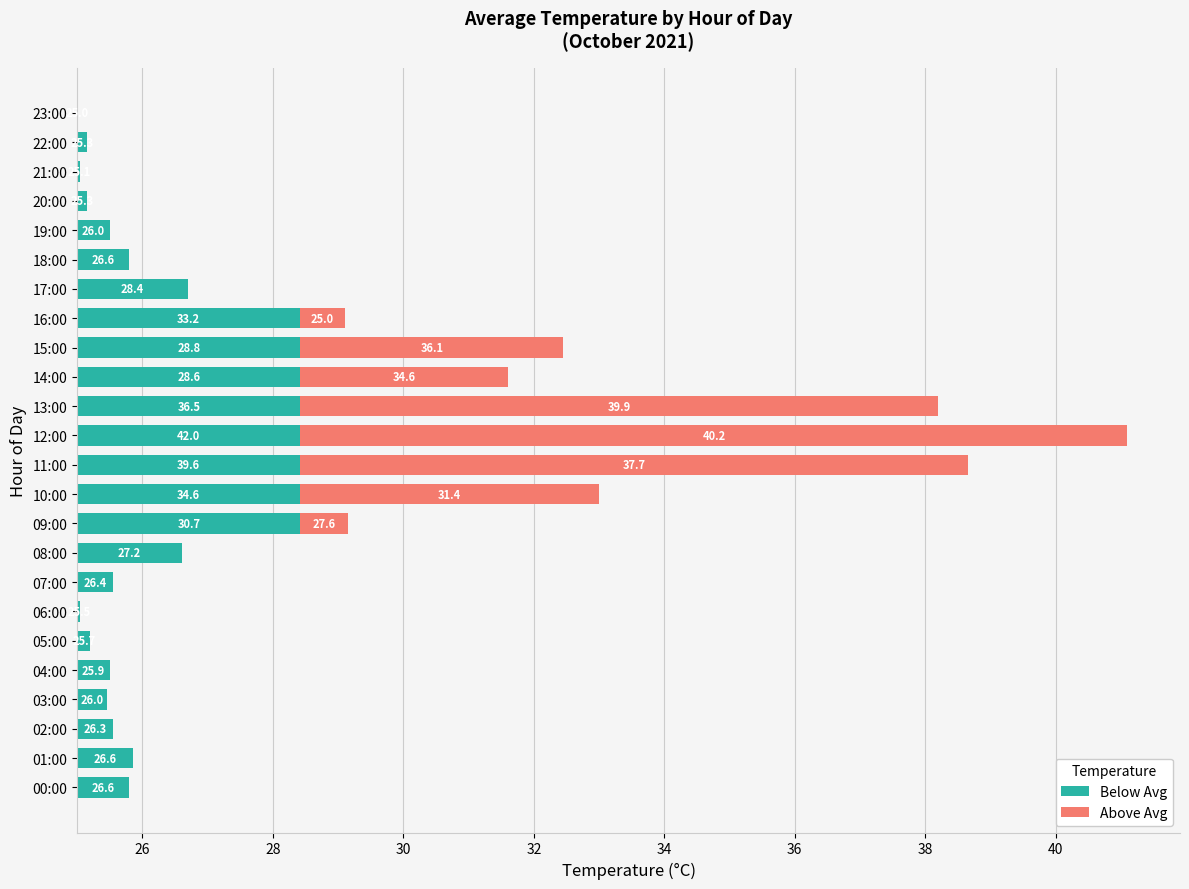

The value of Above Avg at 19:00 is 0.0. True or false?

True